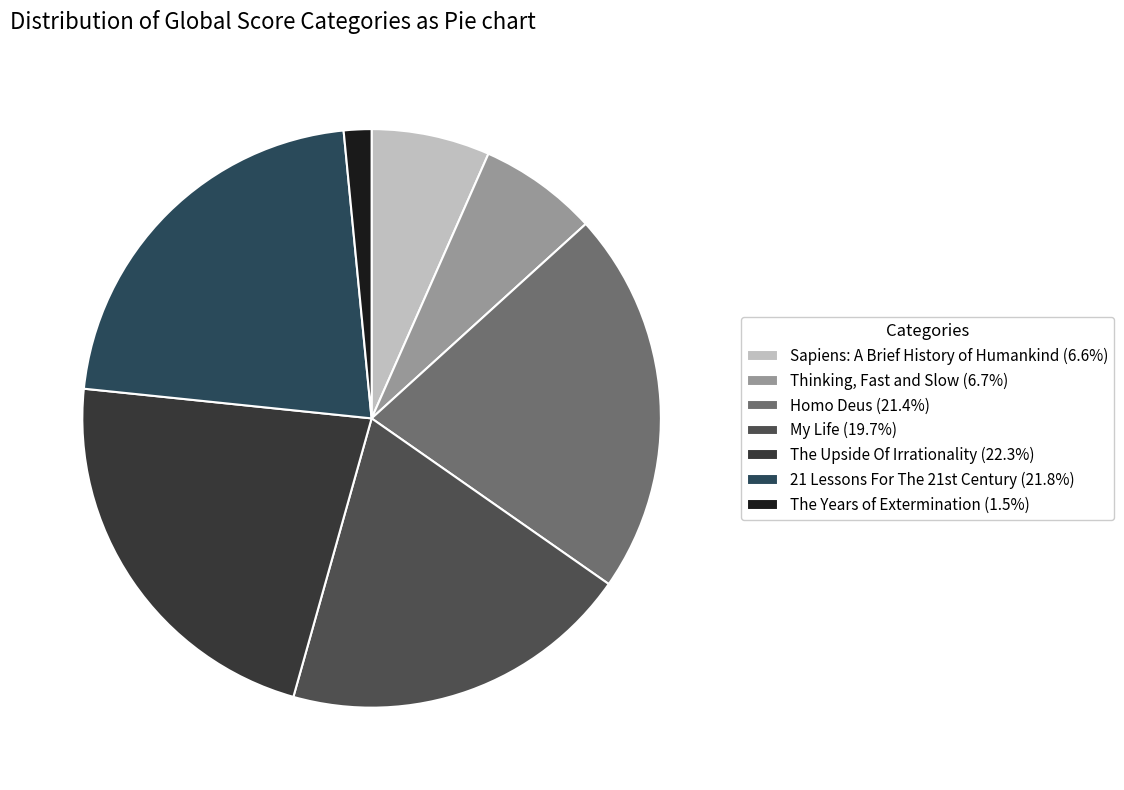

What is the change in value from Homo Deus to The Years of Extermination?

-12639